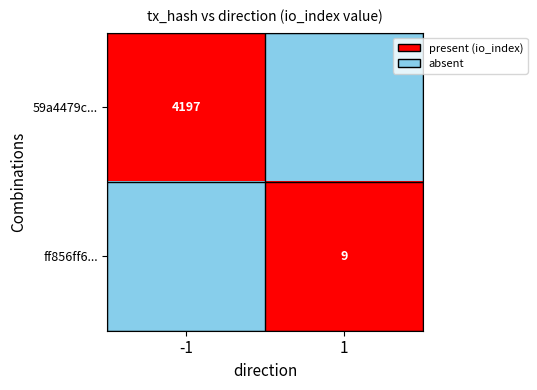

The value of ff856ff6... at 1 is 9. True or false?

True